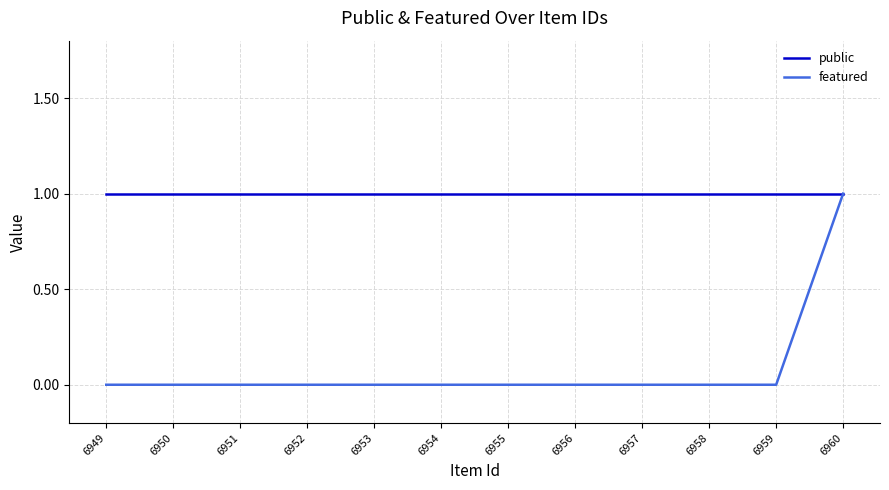

What is the sum of the public values at 6953 and 6956?

2